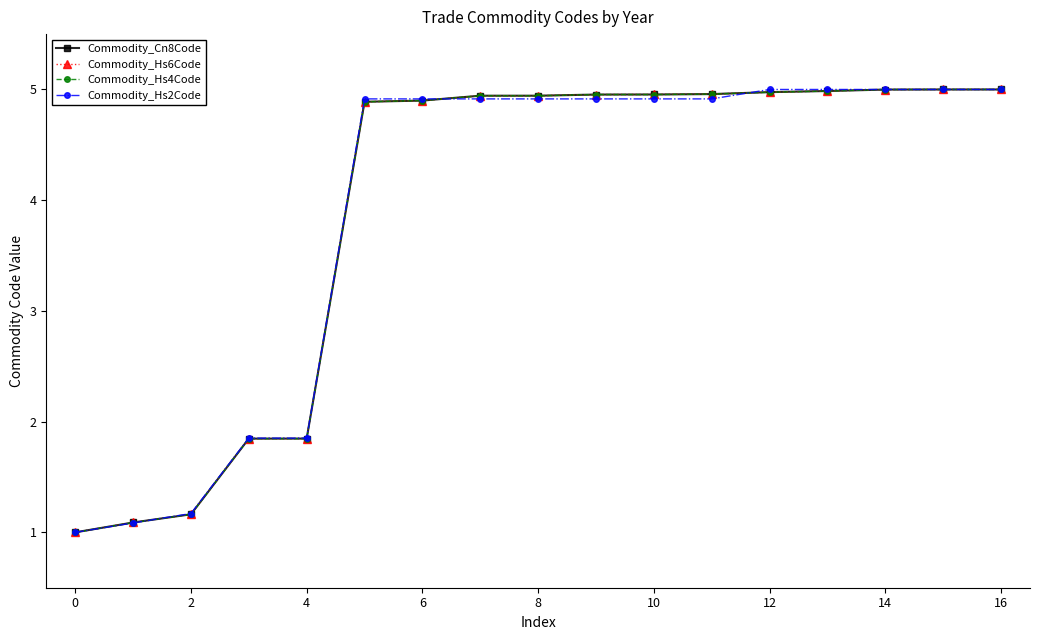

What is the sum of all Commodity_Hs6Code values?

66.4